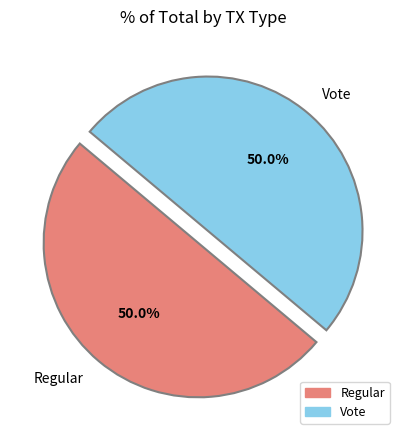

To the nearest percent, what portion does Regular represent?

50%